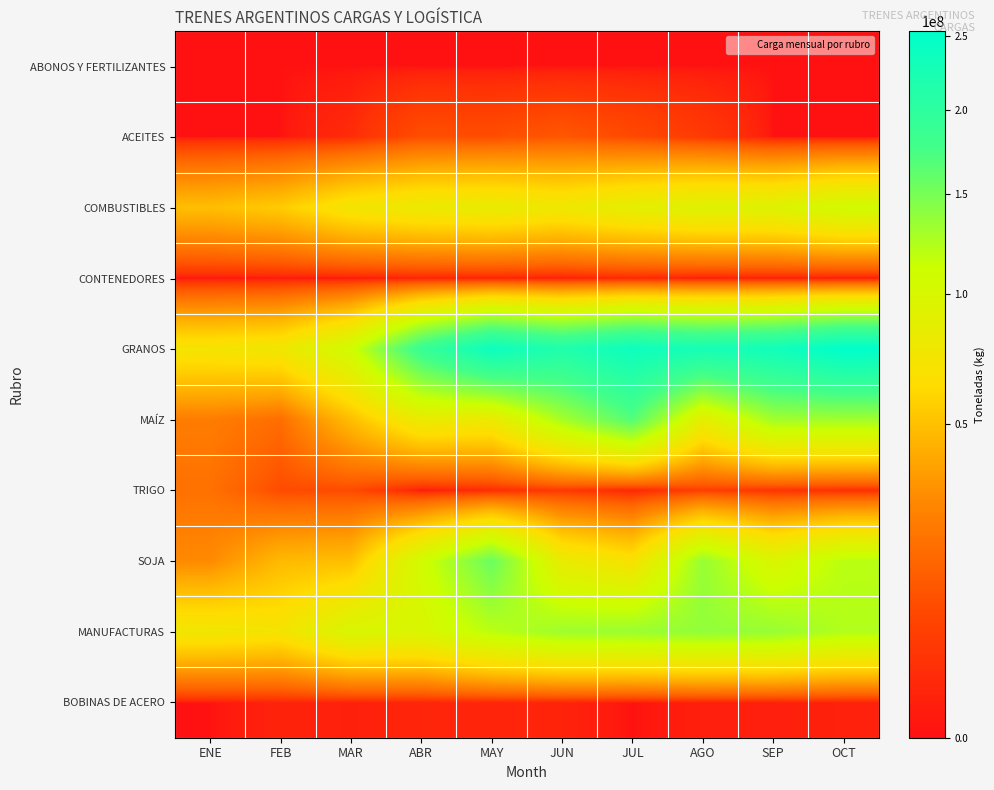

Reading left to right, what are all the values shown in this chart?

ABONOS Y FERTILIZANTES: ENE=0.0	FEB=0.0	MAR=0.0	ABR=0.0	MAY=0.0	JUN=0.0	JUL=0.0	AGO=0.0	SEP=0.0	OCT=0.0
ACEITES: ENE=0.0	FEB=0.0	MAR=1944529.5	ABR=9501611.6	MAY=9212615.0	JUN=11674893.0	JUL=8321876.3	AGO=4650898.0	SEP=0.0	OCT=0.0
COMBUSTIBLES: ENE=49190320.4	FEB=55073549.1	MAR=73367401.7	ABR=79919073.0	MAY=82743228.6	JUN=77512006.9	JUL=87105279.2	AGO=93323446.2	SEP=93566981.0	OCT=106347266.0
CONTENEDORES: ENE=0.0	FEB=0.0	MAR=0.0	ABR=757191.4	MAY=712610.6	JUN=401520.0	JUL=1376957.4	AGO=246405.6	SEP=434198.6	OCT=0.0
GRANOS: ENE=72248818.5	FEB=76205905.3	MAR=107686345.2	ABR=187980932.7	MAY=237767549.0	JUN=215127955.7	JUL=237193529.2	AGO=226821217.2	SEP=231733102.4	OCT=253494866.0
MAÍZ: ENE=23753528.3	FEB=18243537.0	MAR=48800256.4	ABR=81177385.7	MAY=79094052.5	JUN=128128767.0	JUL=167355560.8	AGO=85477925.7	SEP=130618797.1	OCT=130925332.0
TRIGO: ENE=19558870.0	FEB=8552109.6	MAR=8563085.9	ABR=0.0	MAY=1920683.3	JUN=4490165.0	JUL=1190077.5	AGO=5699840.5	SEP=3426623.5	OCT=2448188.0
SOJA: ENE=28936420.3	FEB=47124041.9	MAR=49230905.7	ABR=106803547.0	MAY=156752813.2	JUN=82509023.7	JUL=68647890.9	AGO=135643451.1	SEP=97687681.8	OCT=120121346.0
MANUFACTURAS: ENE=75501066.4	FEB=71706886.5	MAR=98933263.5	ABR=98097583.5	MAY=119705520.7	JUN=132319506.8	JUL=134137277.9	AGO=137744061.4	SEP=135482107.7	OCT=123658075.0
BOBINAS DE ACERO: ENE=0.0	FEB=918026.5	MAR=666495.2	ABR=1132378.1	MAY=1096441.6	JUN=930456.0	JUL=0.0	AGO=581795.2	SEP=638334.8	OCT=716539.0